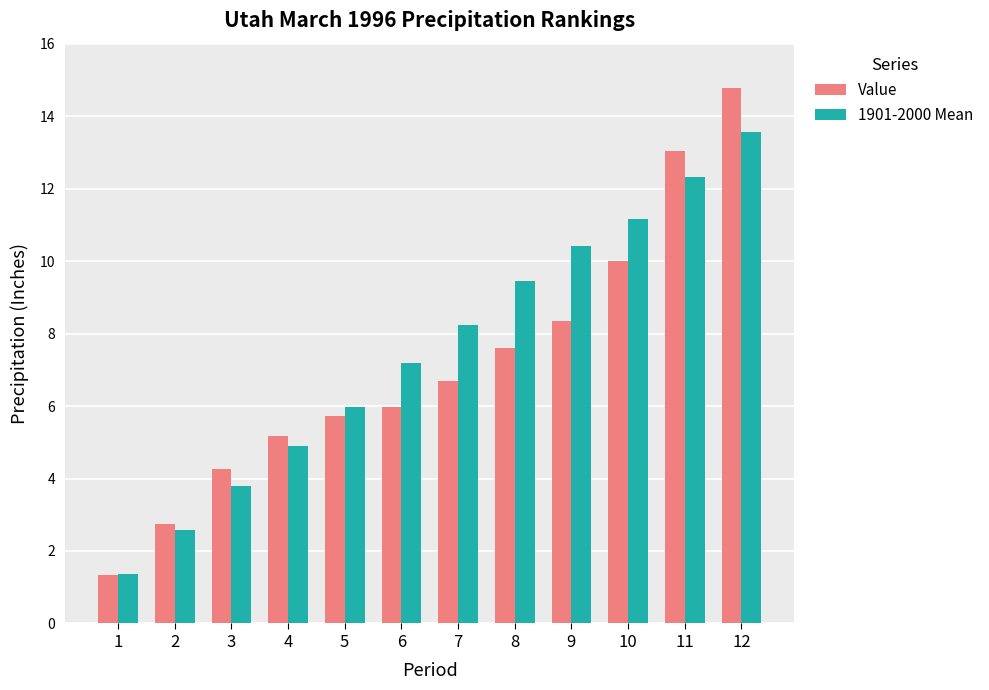

What is the spread (max minus min) of values at 9?

2.1